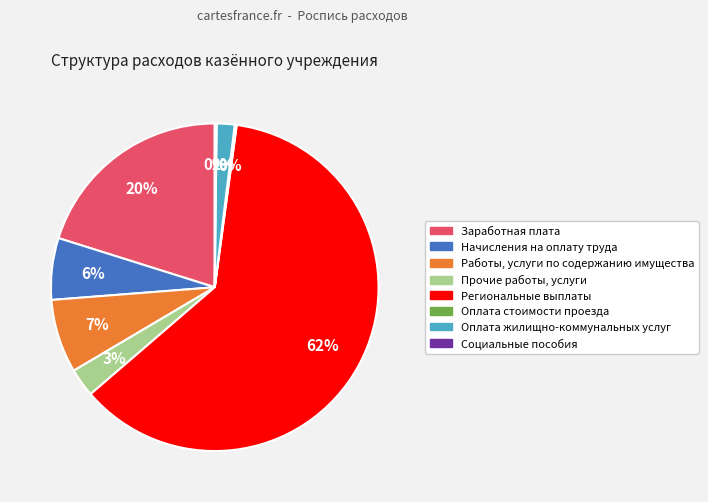

To the nearest percent, what is the difference between the Оплата жилищно-коммунальных услуг and Региональные выплаты slice percentages?

60%